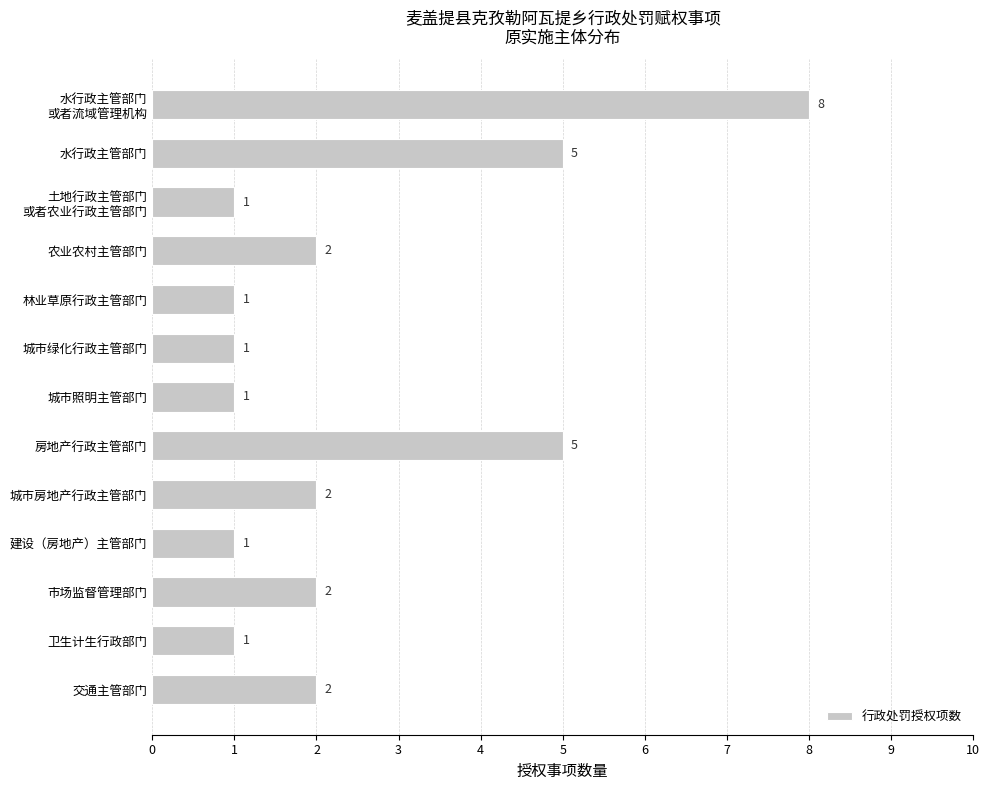

Reading top to bottom, what are all the values shown in this chart?

8	5	1	2	1	1	1	5	2	1	2	1	2